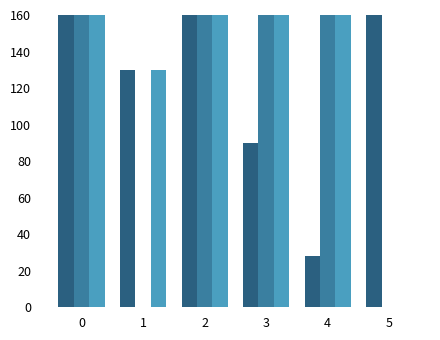

Reading left to right, extract all data points from this chart.

Total Payments: 1228.1	130.0	448.8	90.0	28.2	609.5
Balance Remaining: 2285.6	0.0	256.2	200.0	166.8	0.0
Annual Budget: 3513.7	130.0	705.0	290.0	195.0	0.0